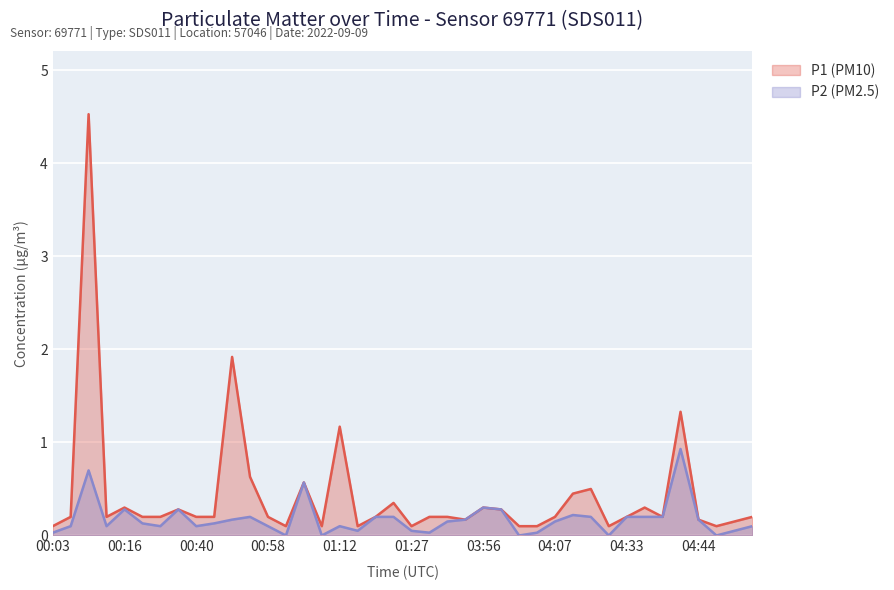

True or false: P1 (PM10) and P2 (PM2.5) cross at least once.

False